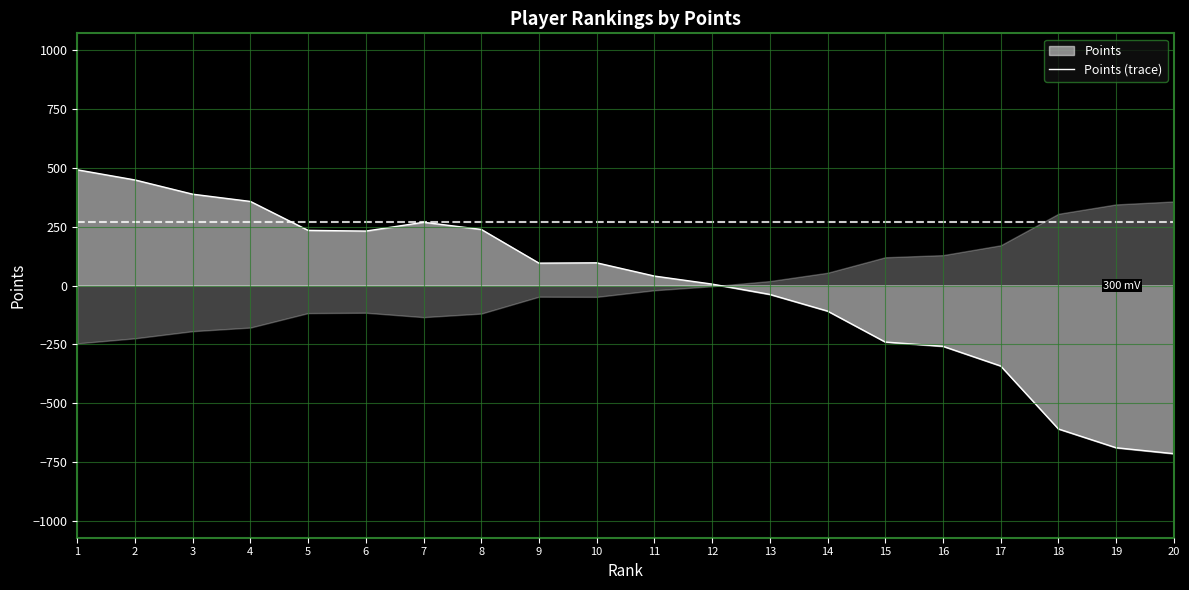

List the labels in order of value, largest first.

1, 2, 3, 4, 7, 8, 5, 6, 10, 9, 11, 12, 13, 14, 15, 16, 17, 18, 19, 20